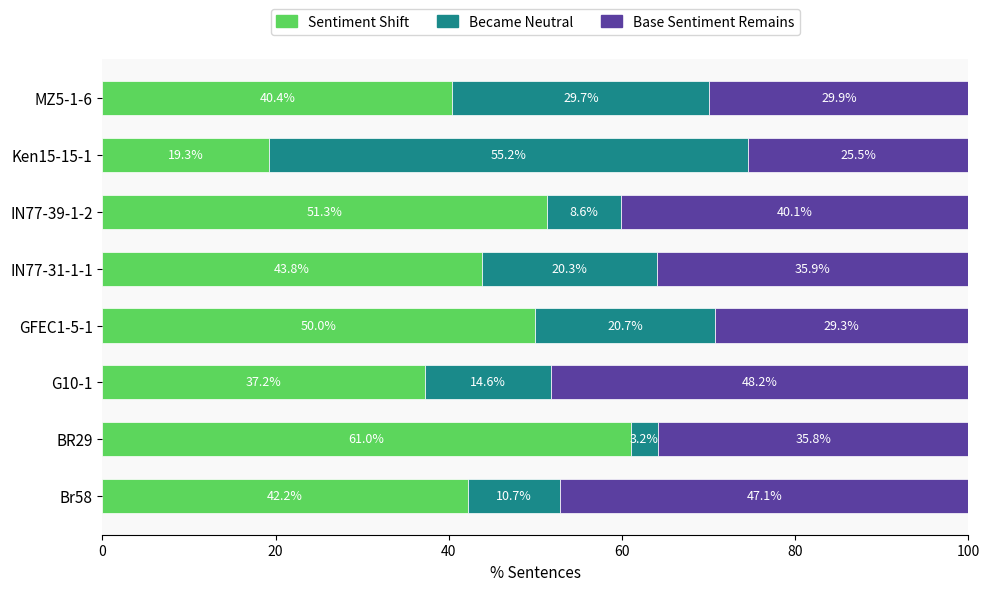

What is the maximum value for Sentiment Shift?

61.0